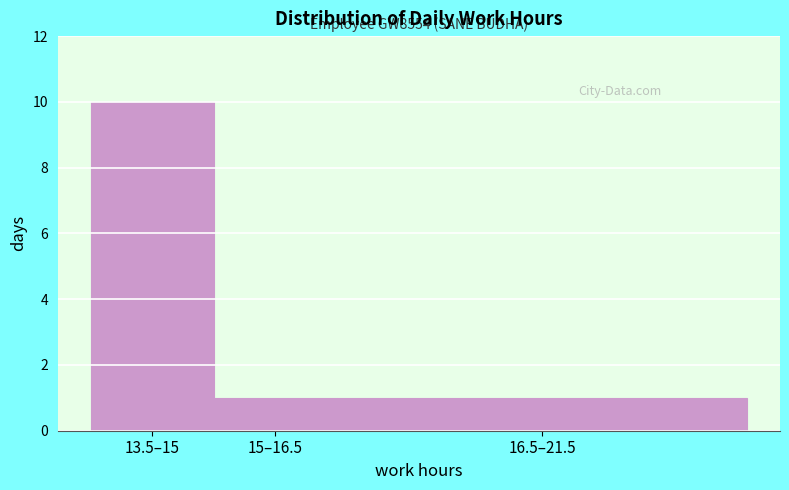

Reading left to right, list all the values displayed in this chart.

10	1	1